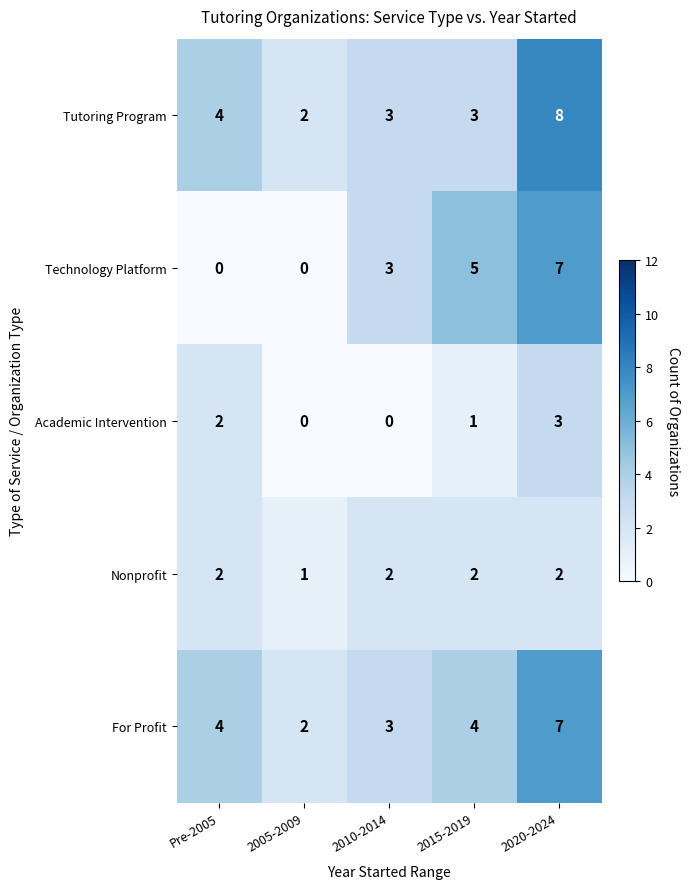

At 2015-2019, list the series in order from smallest to largest.

Academic Intervention, Nonprofit, Tutoring Program, For Profit, Technology Platform